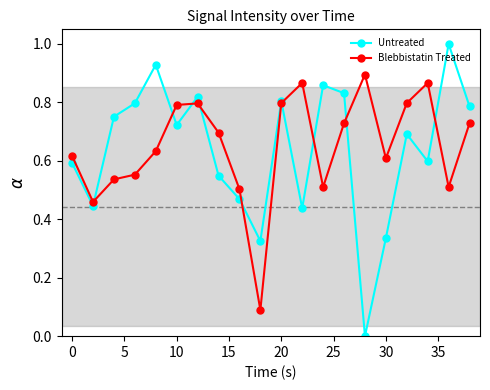

List the series in order of their overall mean, highest first.

Blebbistatin Treated, Untreated